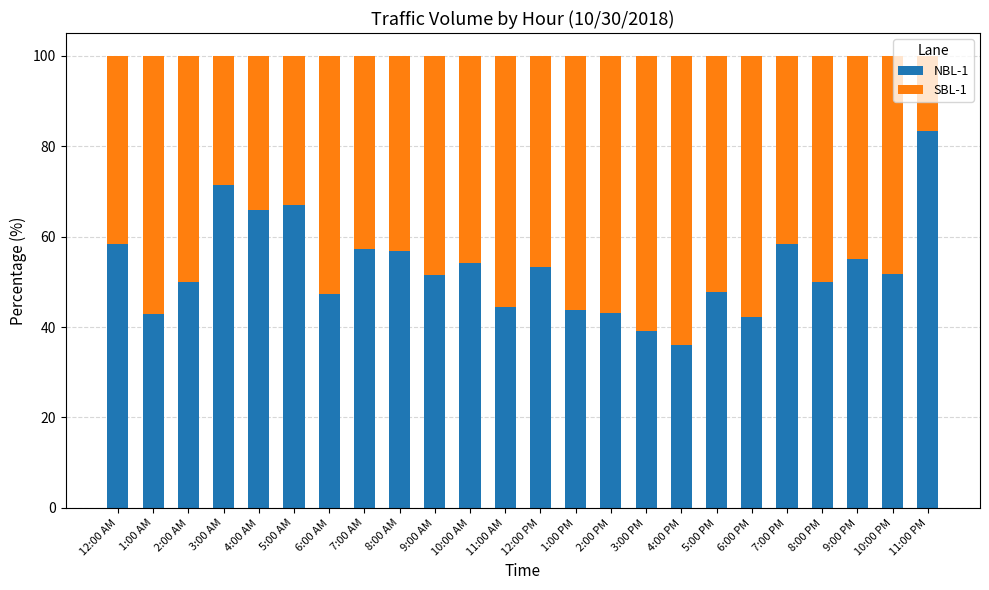

What is the difference between the maximum and minimum values in the NBL-1 series?

47.2